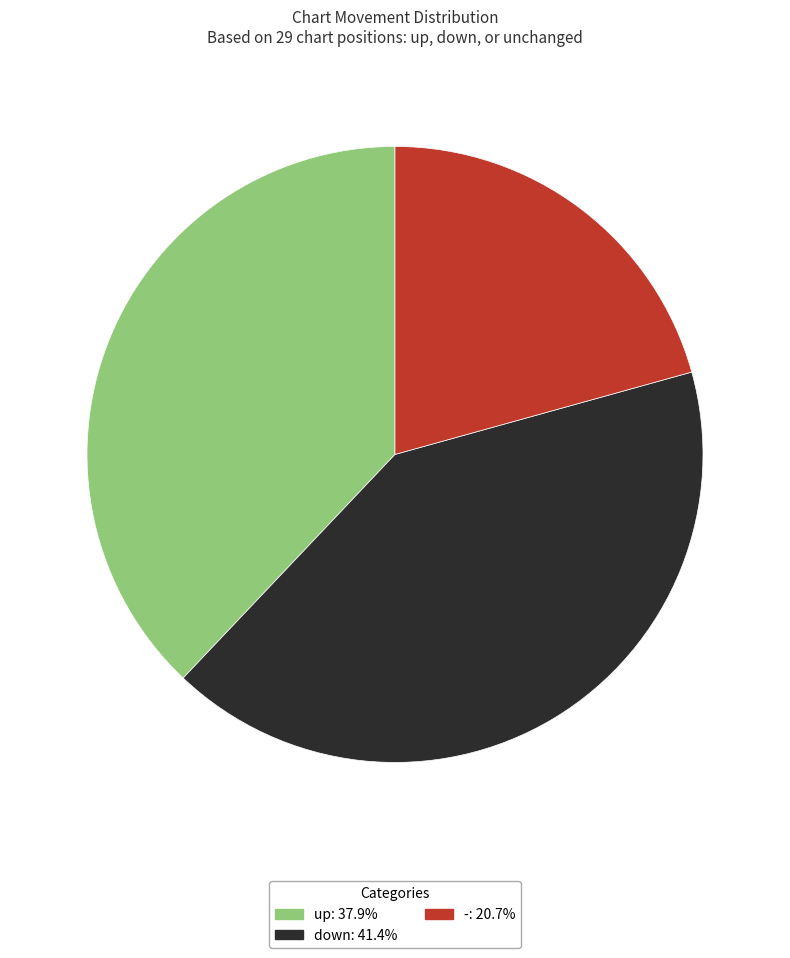

Which category has the biggest portion of the pie?

down